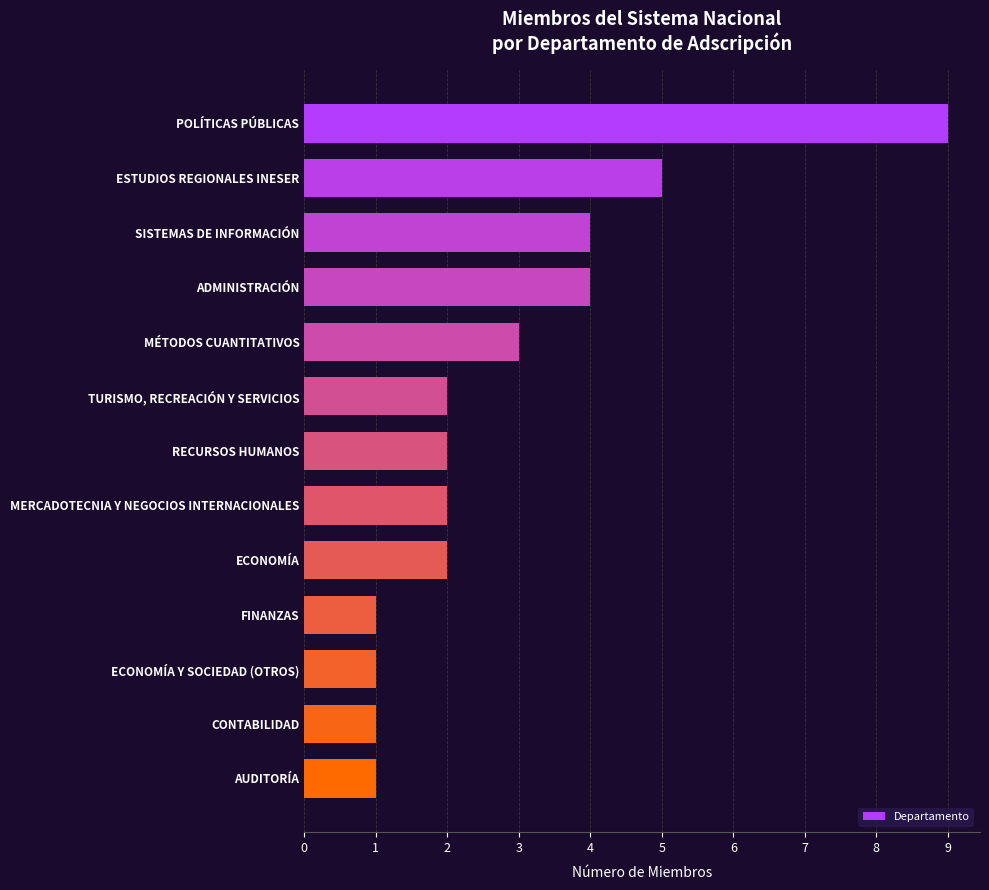

What is the average value?

3